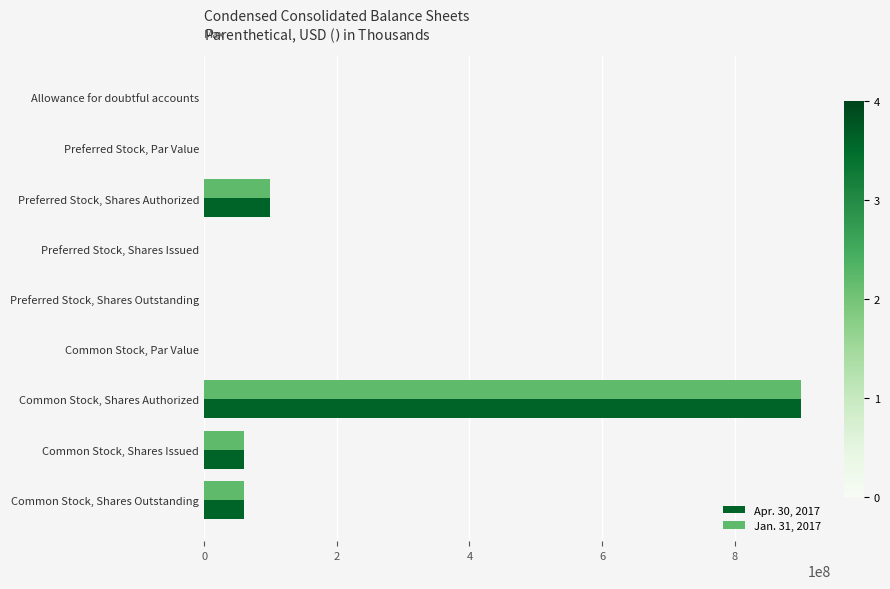

The Apr. 30, 2017 series shows 100000000.0 at Preferred Stock, Shares Authorized. True or false?

True